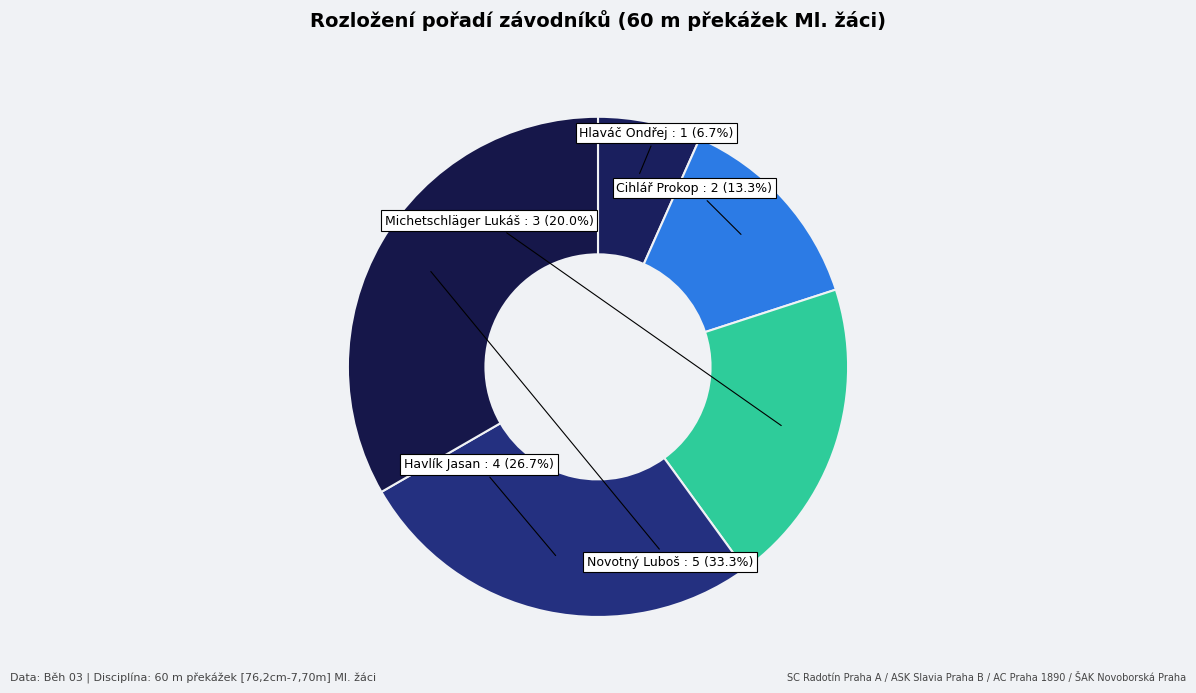

How much of the chart is everything except Hlaváč Ondřej?

93.3%